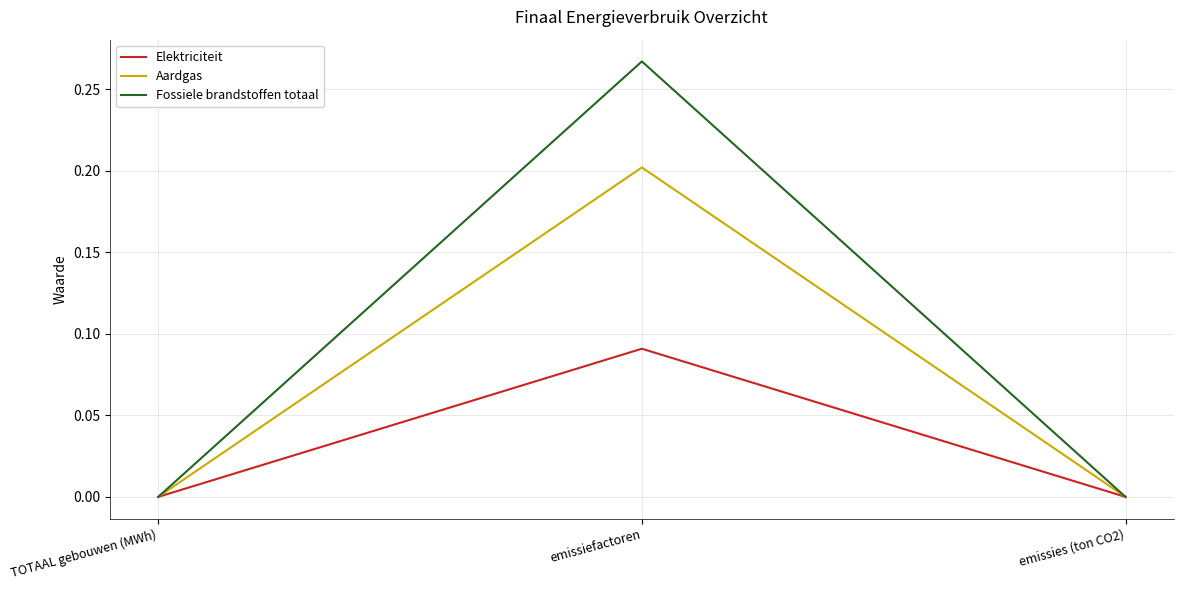

Which label corresponds to the largest value in the chart?

emissiefactoren